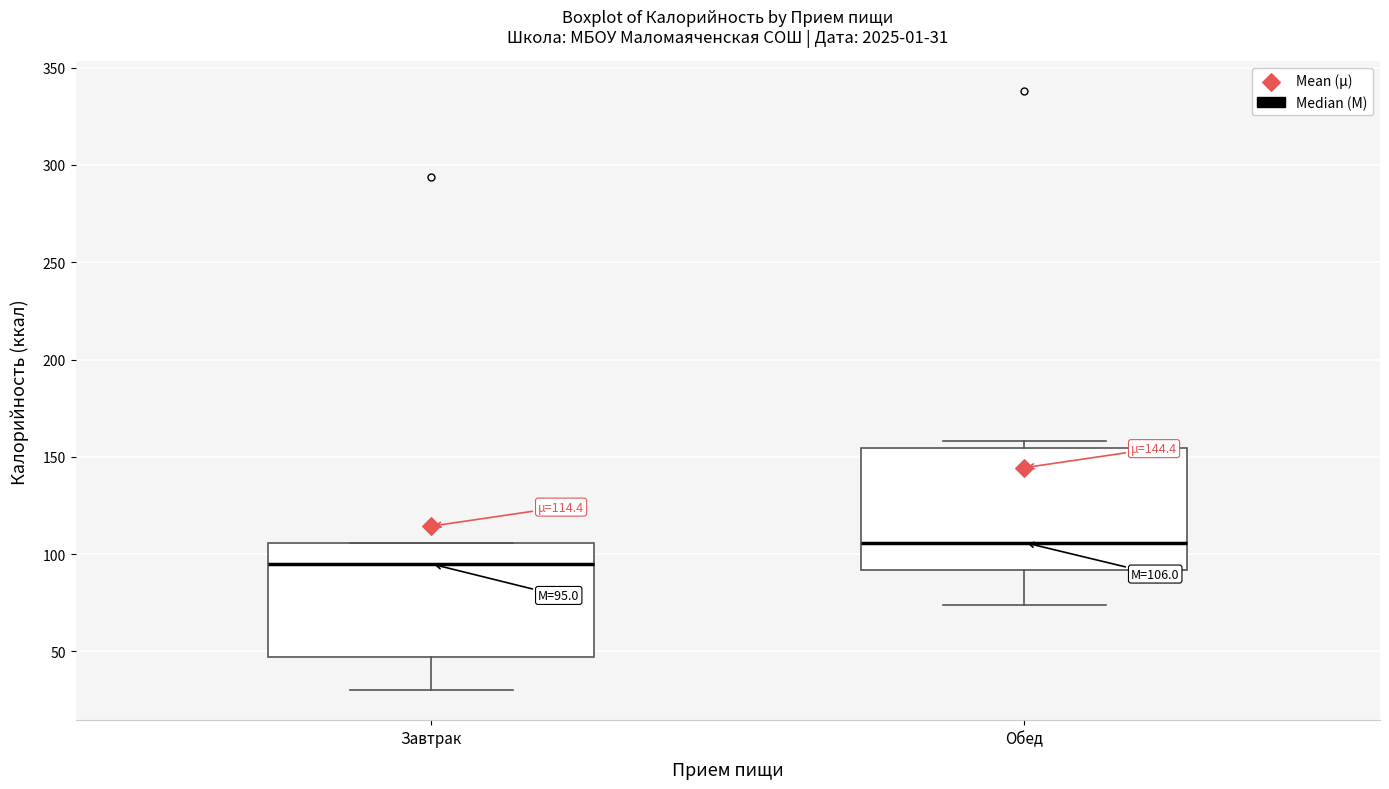

Which box's median line is the highest?

Обед